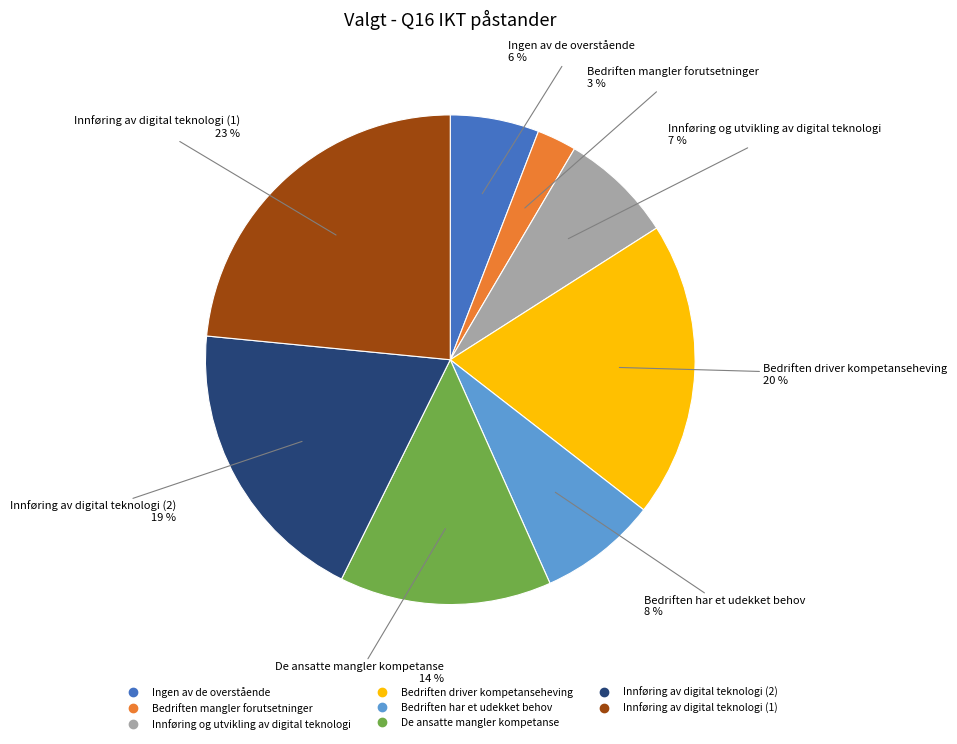

True or false: De ansatte mangler kompetanse accounts for 14% of the total.

True